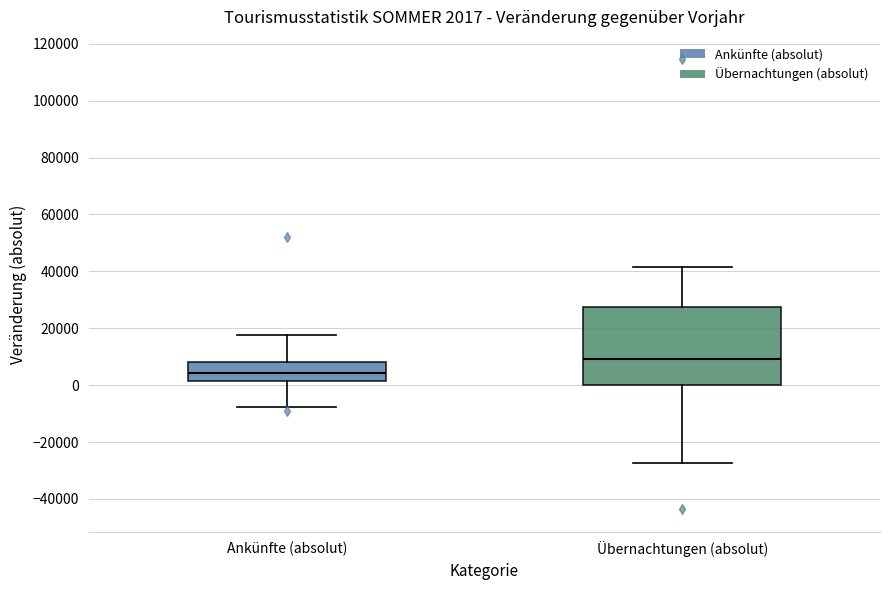

Comparing the boxes themselves (not the whiskers), which one is the tallest?

Übernachtungen (absolut)